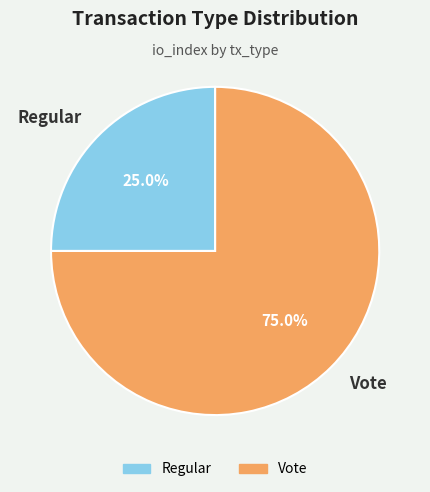

Which category has the biggest portion of the pie?

Vote